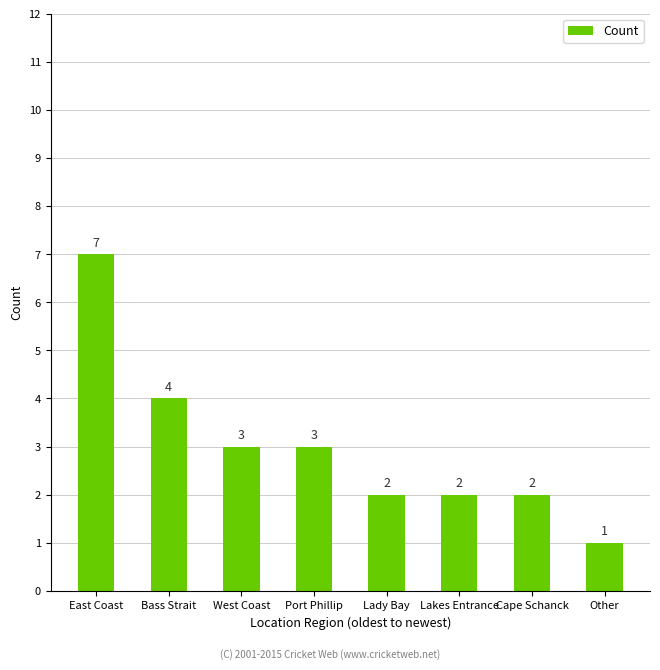

How many distinct data groups are displayed?

1